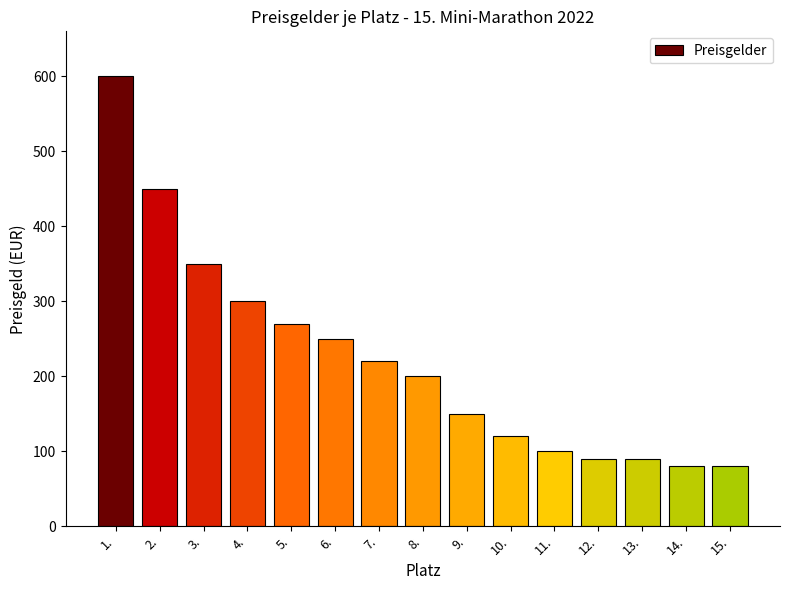

What is the difference between the second highest and second lowest values?

370